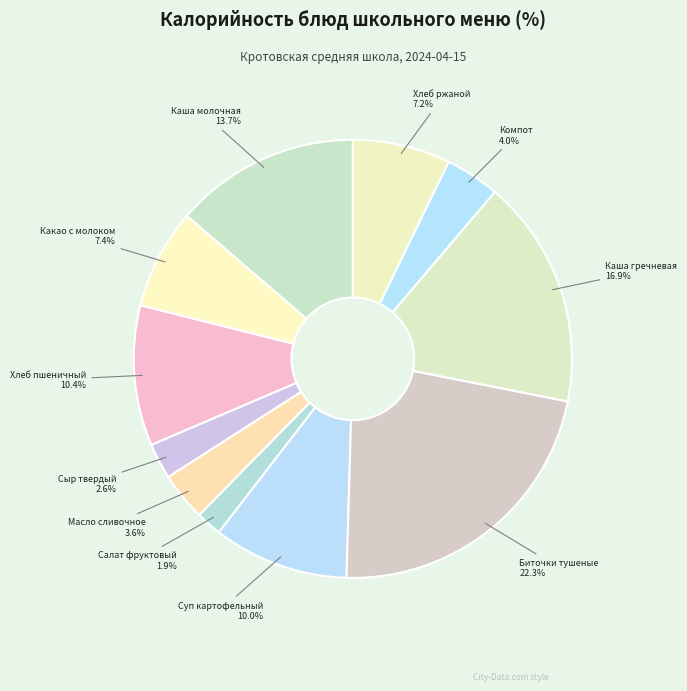

What is the total percentage of Хлеб пшеничный and Хлеб ржаной?

17.6%